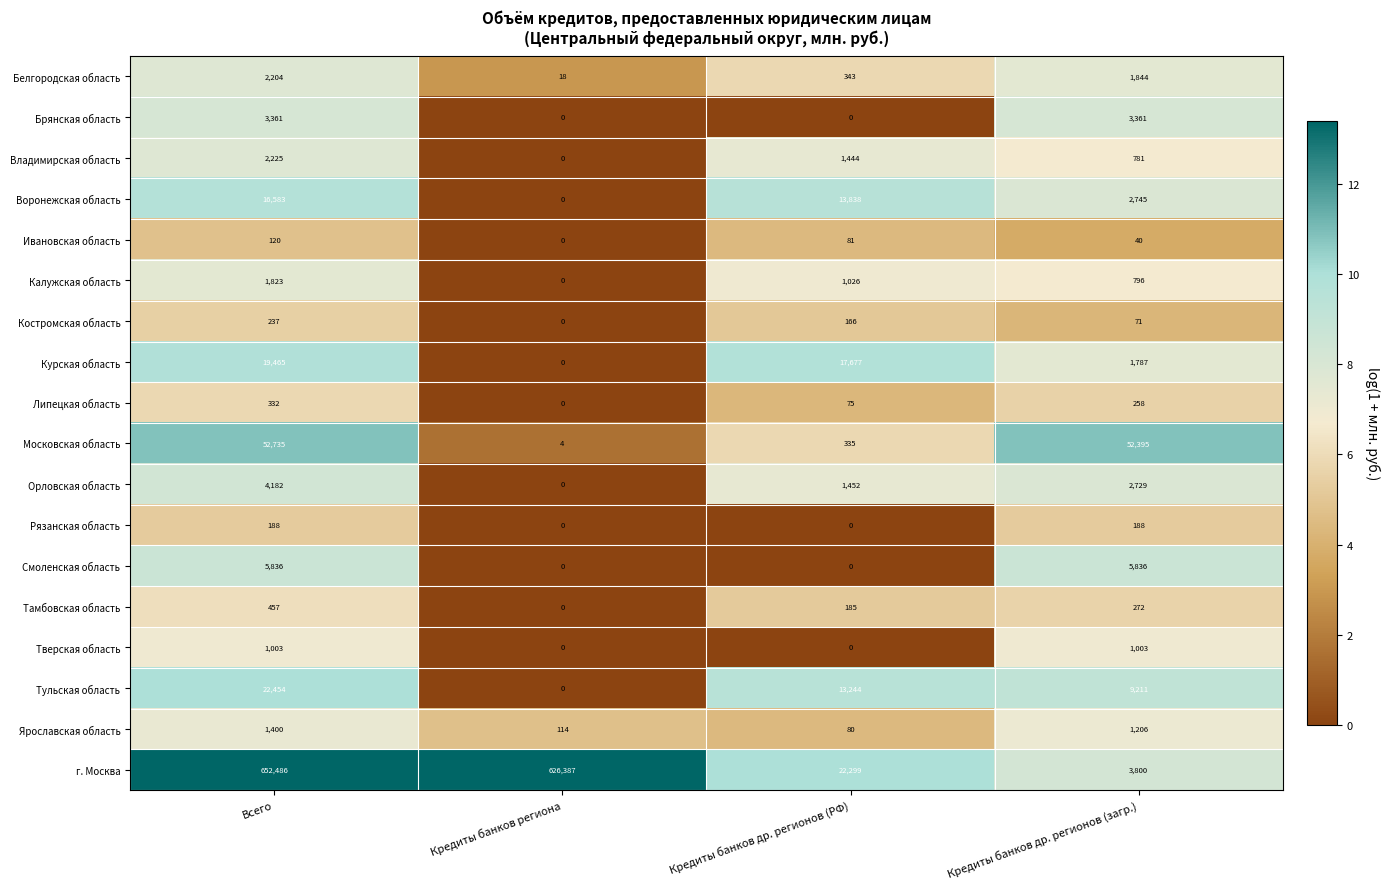

What is the difference between the Владимирская область values at Всего and Кредиты банков др. регионов (РФ)?

781